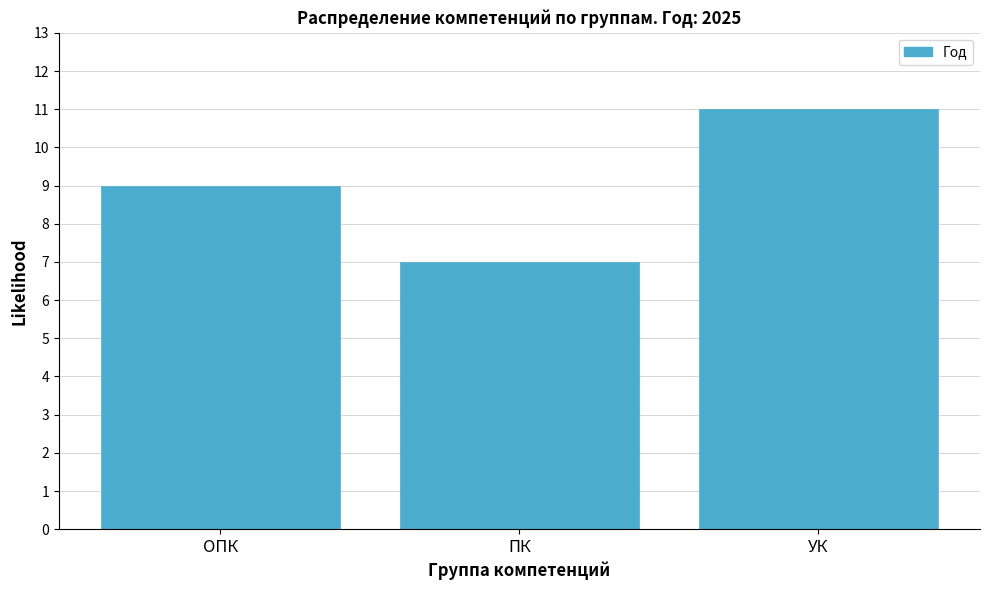

Reading left to right, what are all the values shown in this chart?

ОПК=9	ПК=7	УК=11